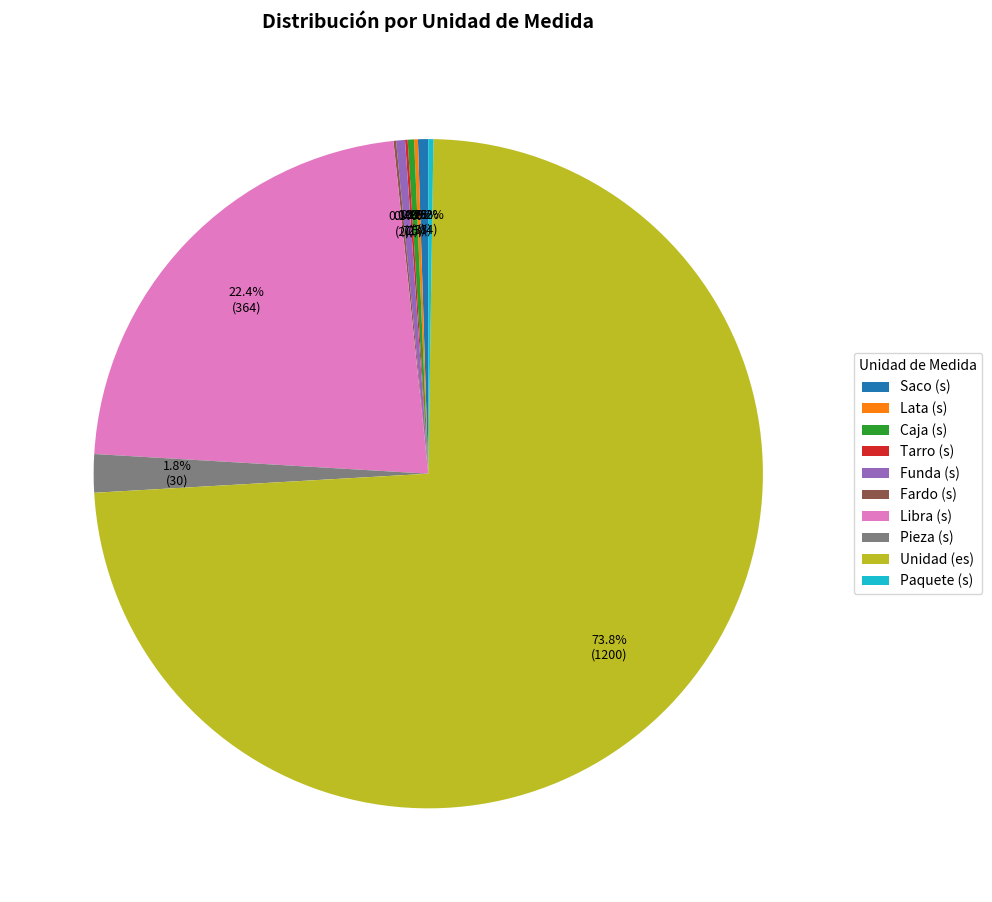

Does Unidad (es) account for over 50% of the chart?

Yes